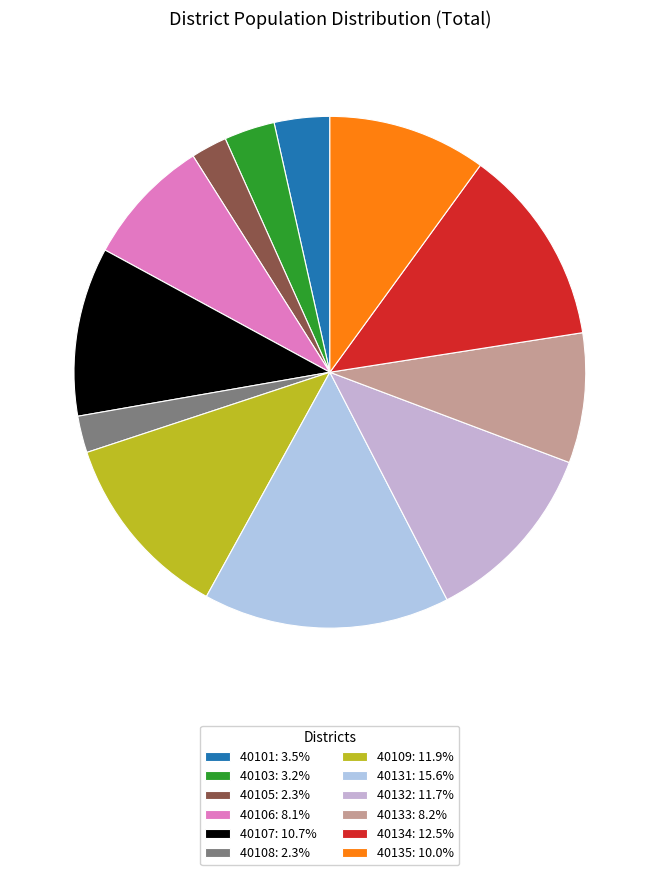

How many slices are in this pie chart?

12